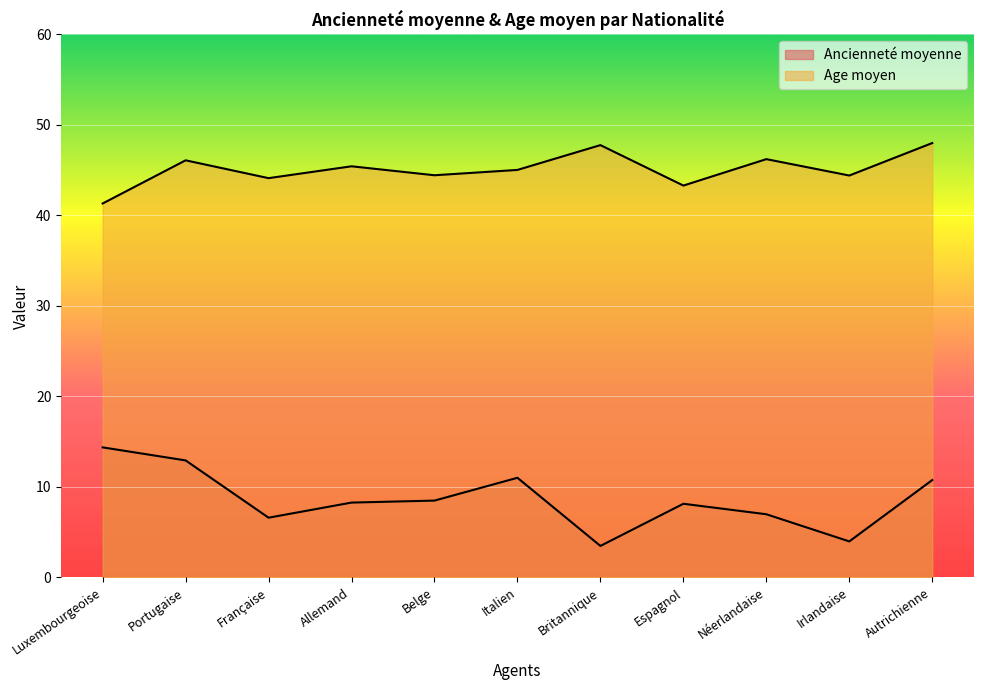

Which category has the highest value in the Ancienneté moyenne series?

Luxembourgeoise